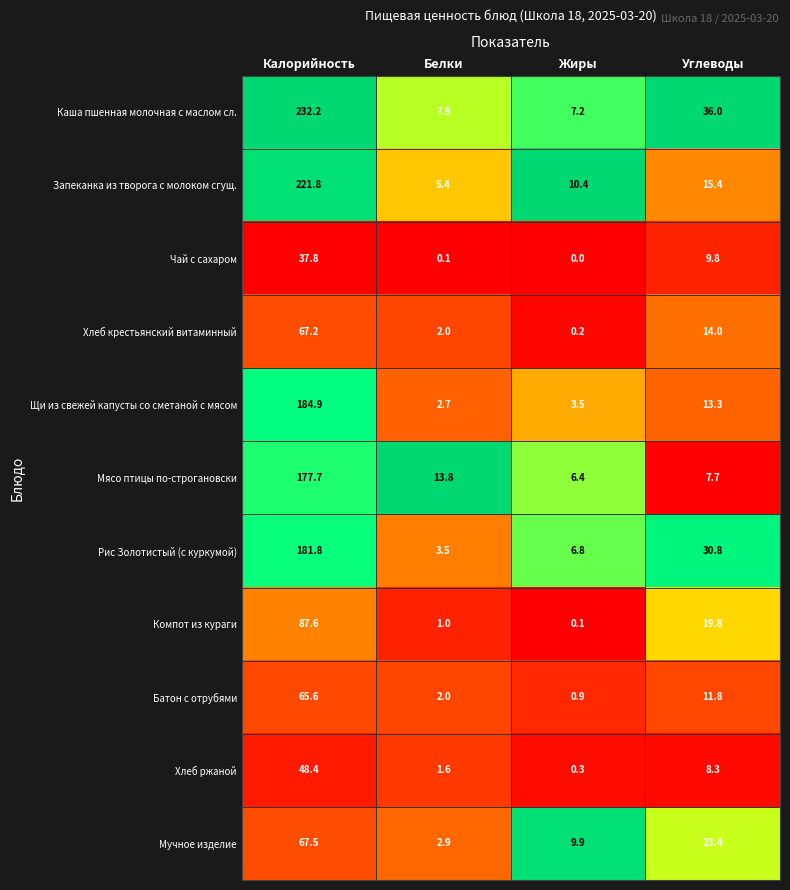

Rank the categories by Компот из кураги value from lowest to highest.

Жиры, Белки, Углеводы, Калорийность